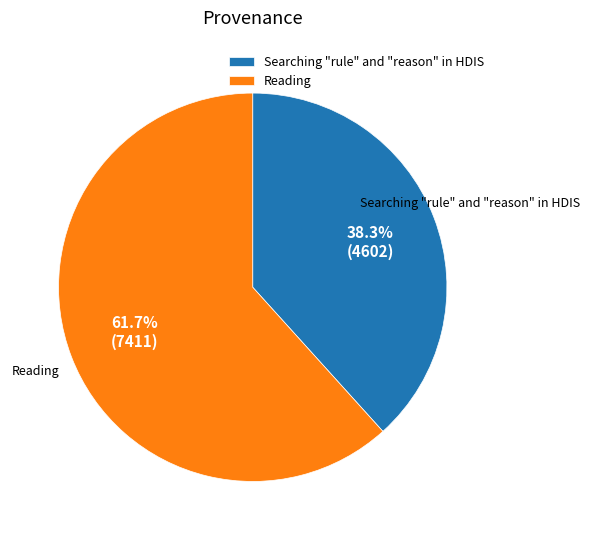

To the nearest percent, what is the average slice percentage?

50%